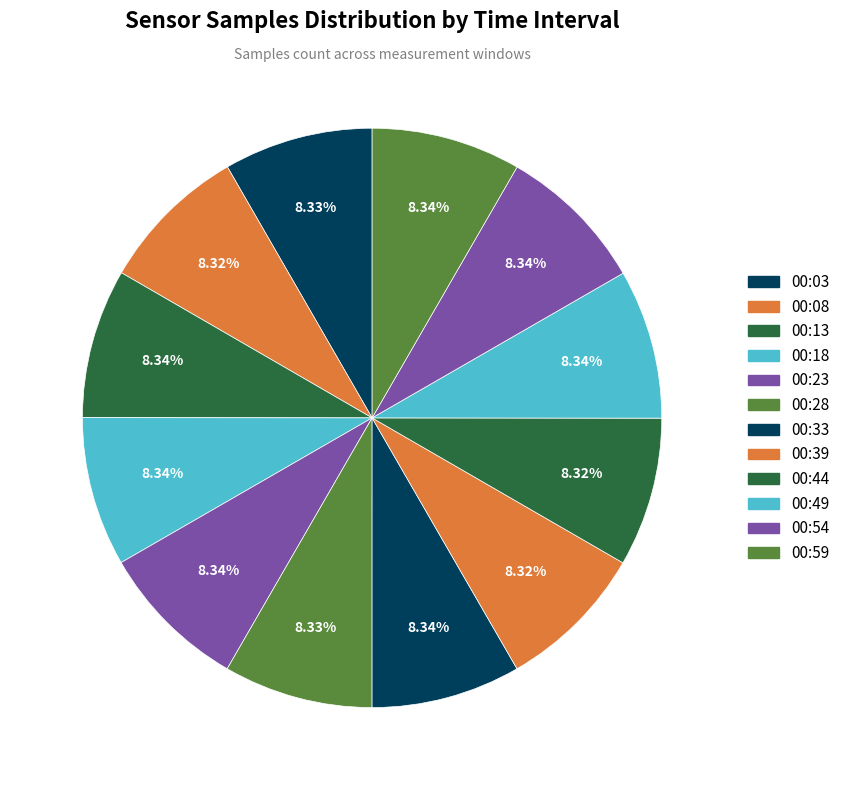

How many segments does this pie chart have?

12